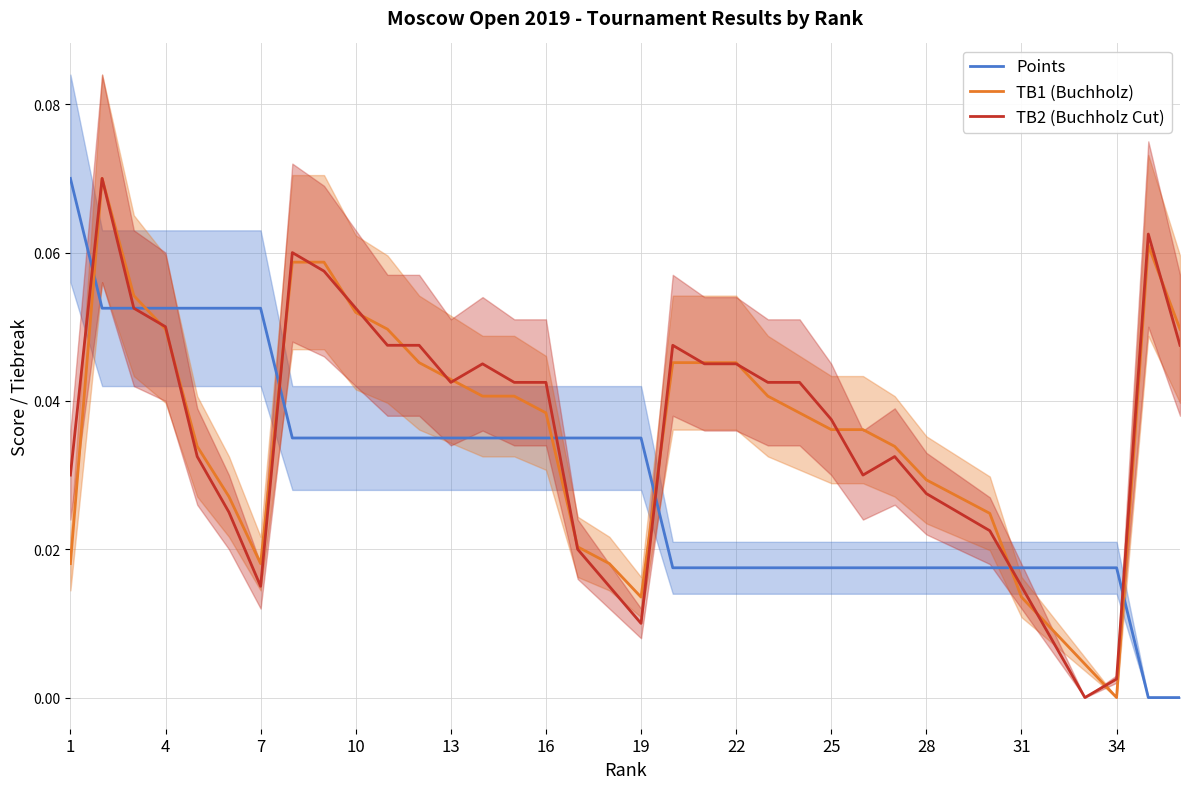

Is it true that TB2 (Buchholz Cut) equals 0.0 at 4?

False